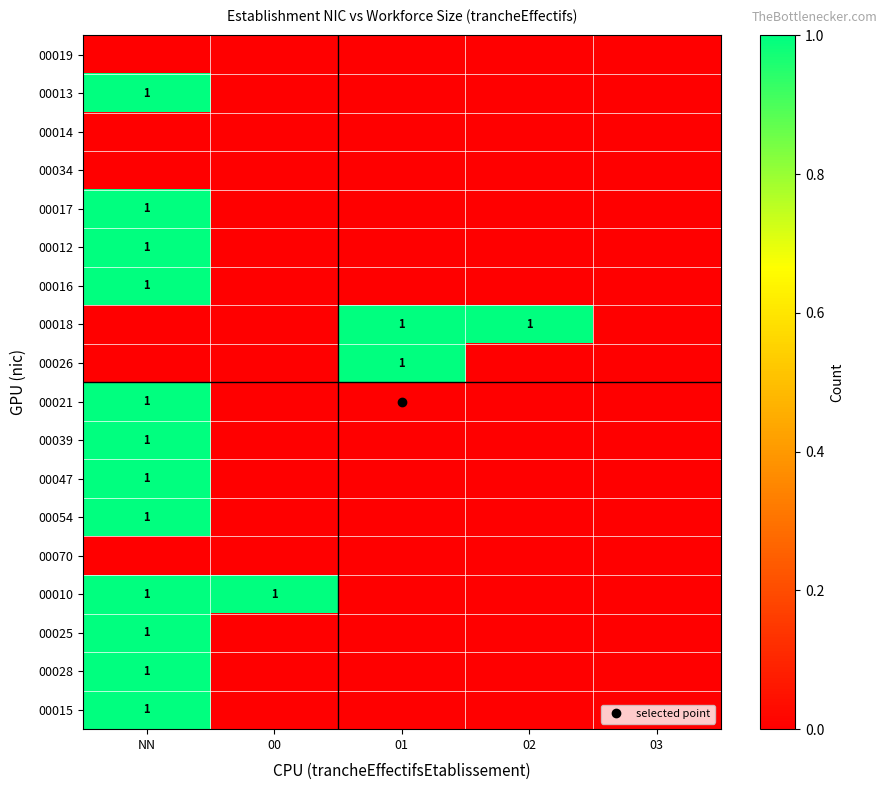

What is the difference between the maximum and minimum values in the 00016 series?

1